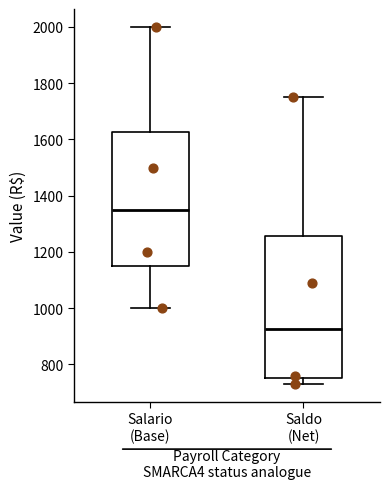

Reading left to right, transcribe this box plot: for each box, give where its median line is, the range the box spans, and where its two whiskers end, as read against the y-axis. The values are not printed on the chart, so give them approximately, as read against the axis.

Salario (Base): median 1360, box 1160 to 1620, whiskers 1000 to 2000
Saldo (Net): median 920, box 760 to 1260, whiskers 740 to 1760